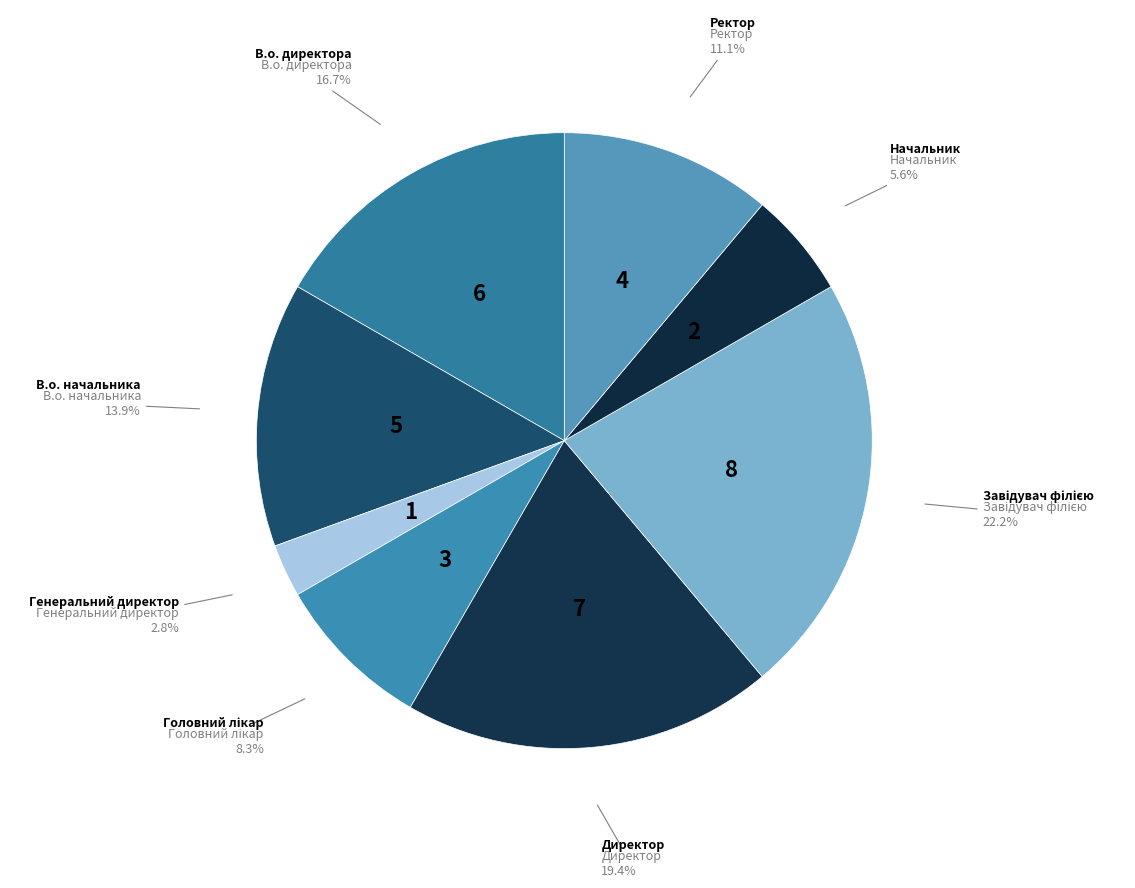

How many slices are in this pie chart?

8